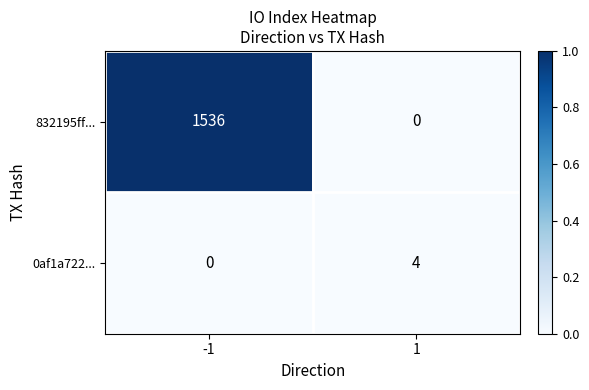

Reading right to left, list all the values displayed in this chart.

832195ff...: 1=0	-1=1536
0af1a722...: 1=4	-1=0